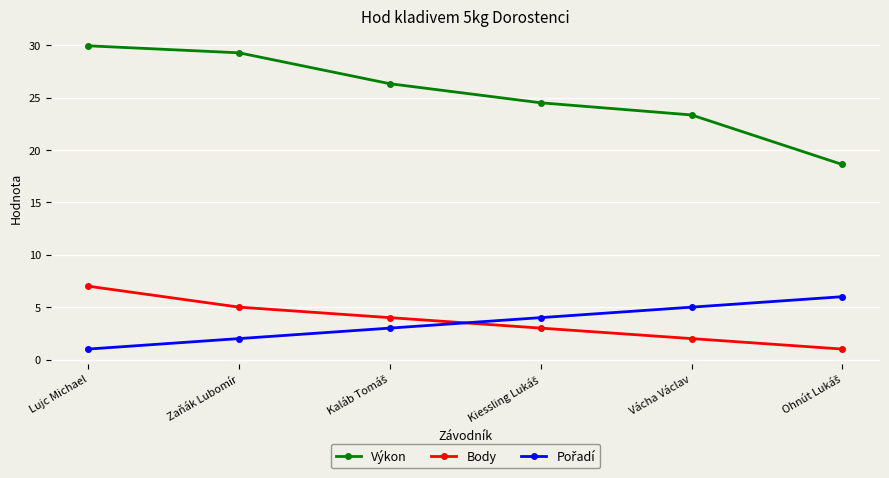

The Body series shows 5.0 at Zaňák Lubomír. True or false?

True